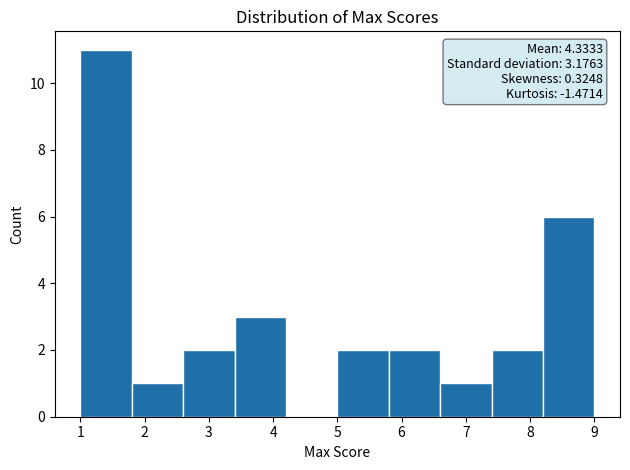

Which range on the x-axis has the tallest bar?

1.0 to 1.8